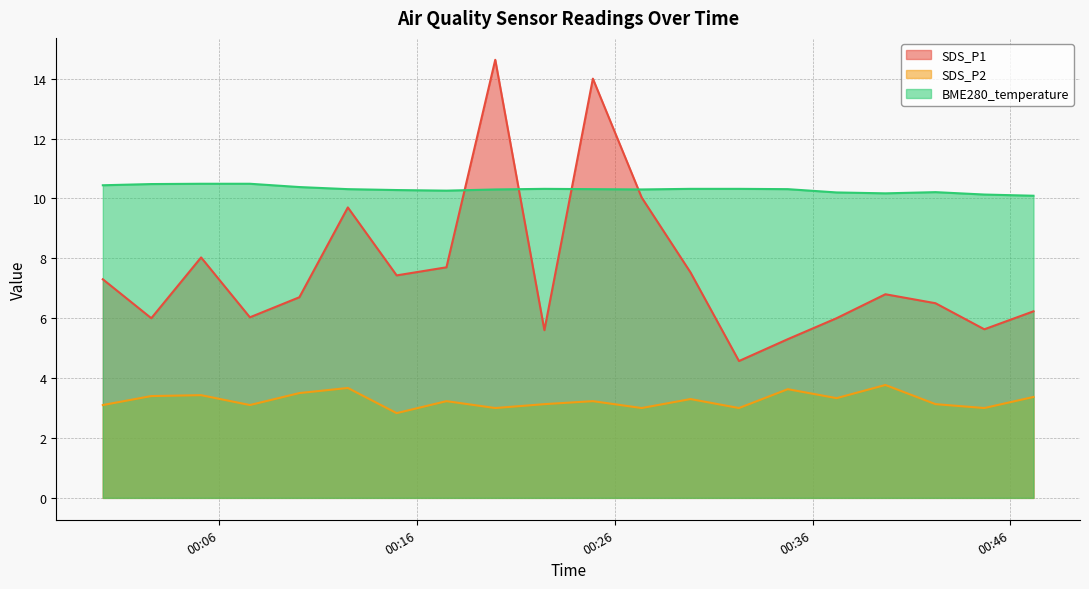

Which series changed the most between 2021/04/10 00:02:35 and 2021/04/10 00:14:59?

SDS_P1